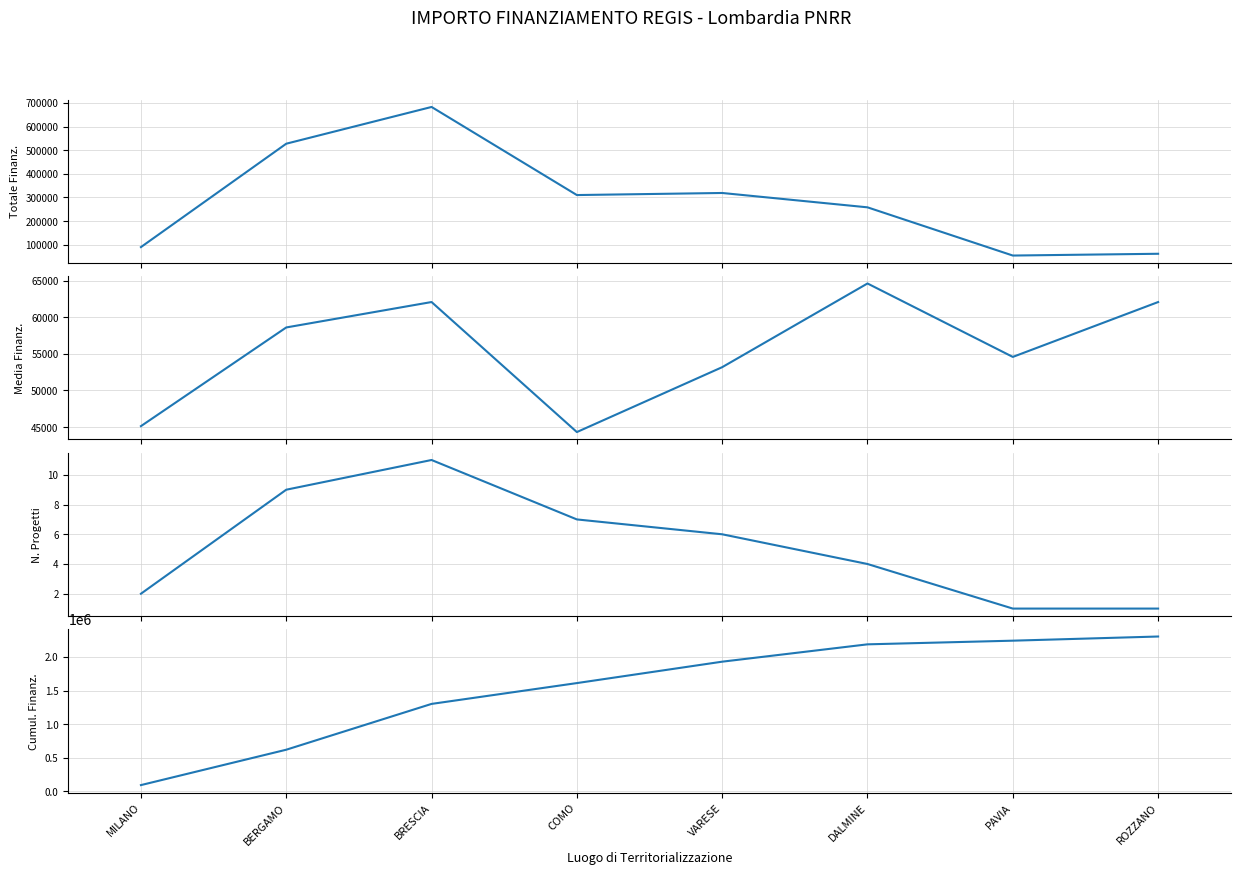

True or false: Media Finanziamento has a value of 45134.3 at MILANO.

True